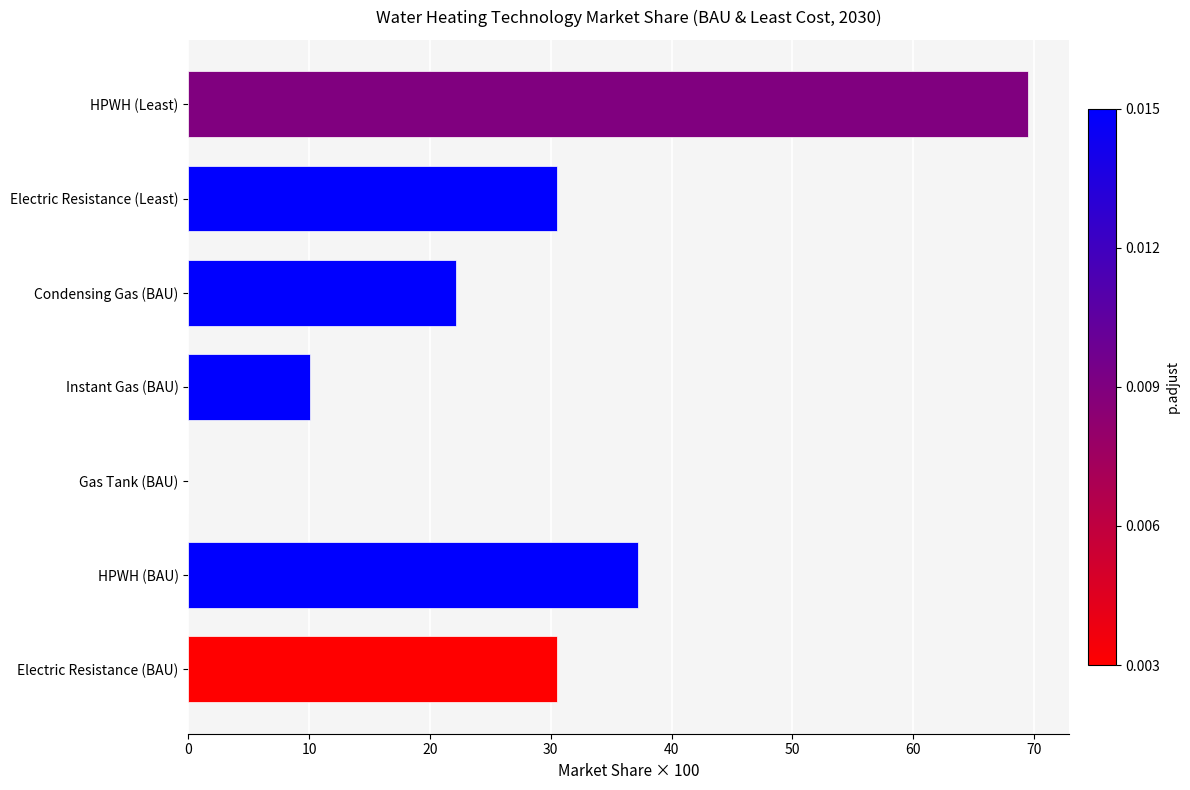

Between Instant Gas (BAU) and Condensing Gas (BAU), which is larger?

Condensing Gas (BAU)